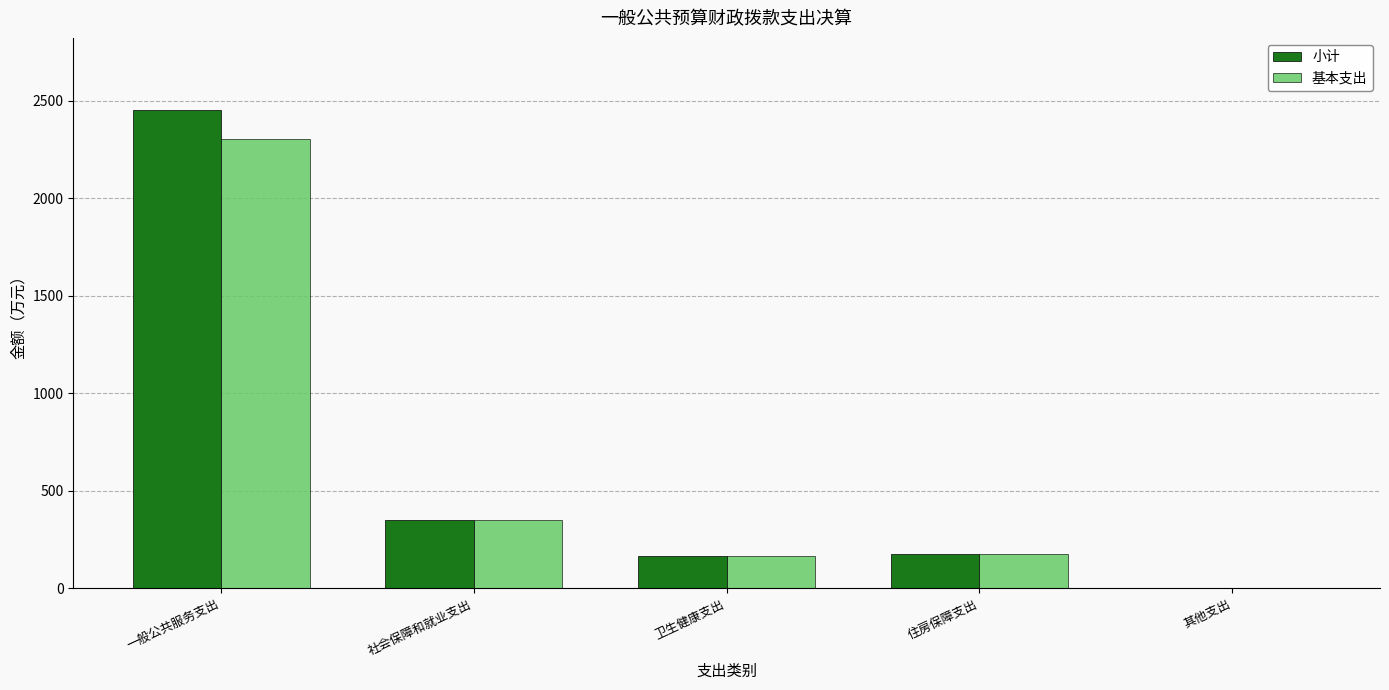

What is the sum of all 小计 values?

3151.0